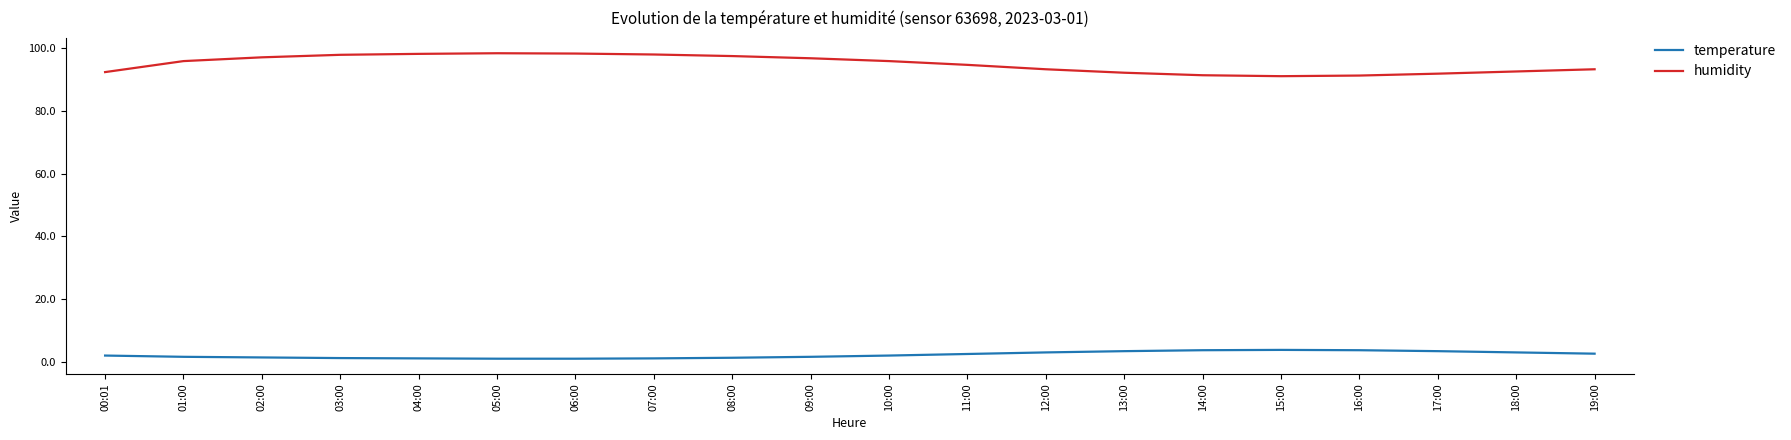

True or false: humidity and temperature intersect in this chart.

False